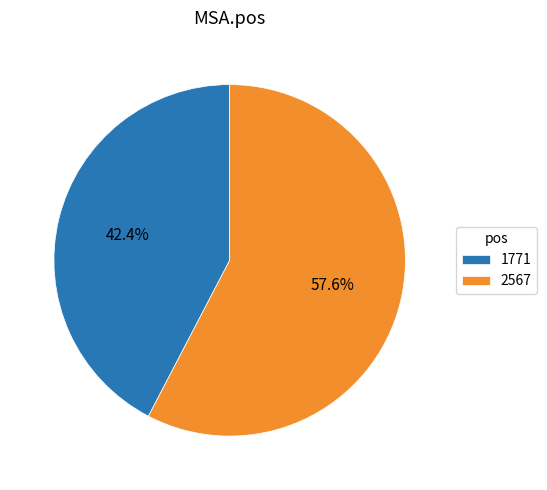

Which slice is the largest?

2567